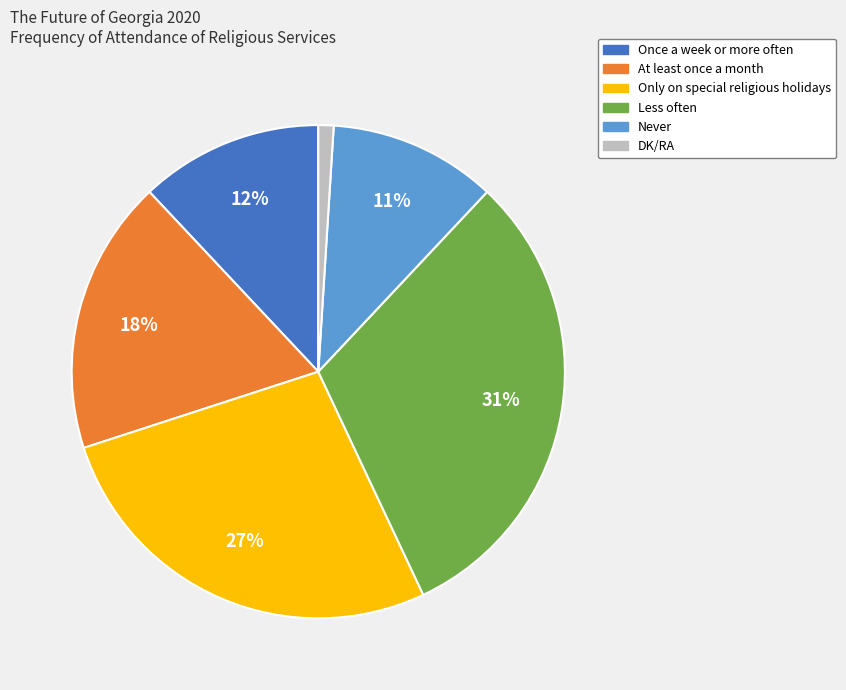

What is the ratio of the value at Less often to the value at At least once a month?

1.7